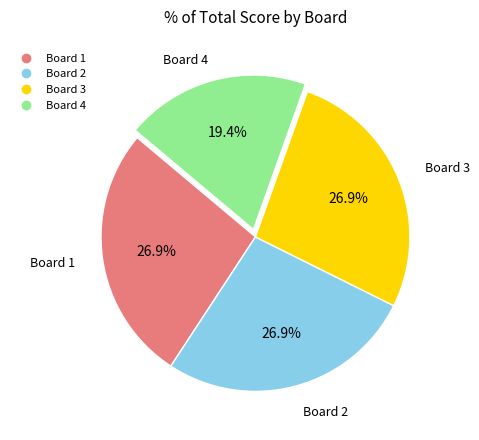

Do Board 3 and Board 4 together represent more than half of the pie?

No